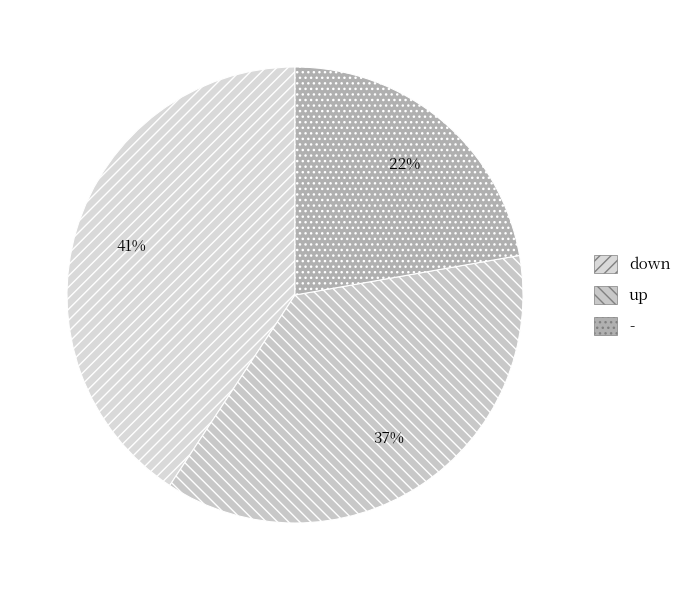

How many segments does this pie chart have?

3